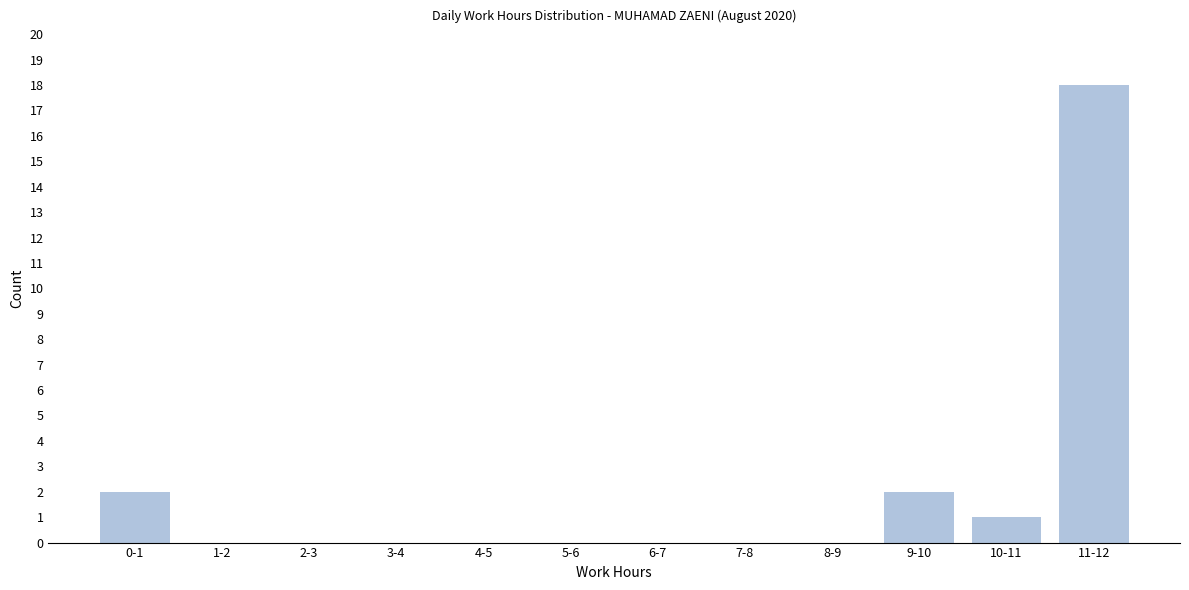

Reading left to right, list all the values displayed in this chart.

0-1=2	1-2=0	2-3=0	3-4=0	4-5=0	5-6=0	6-7=0	7-8=0	8-9=0	9-10=2	10-11=1	11-12=18